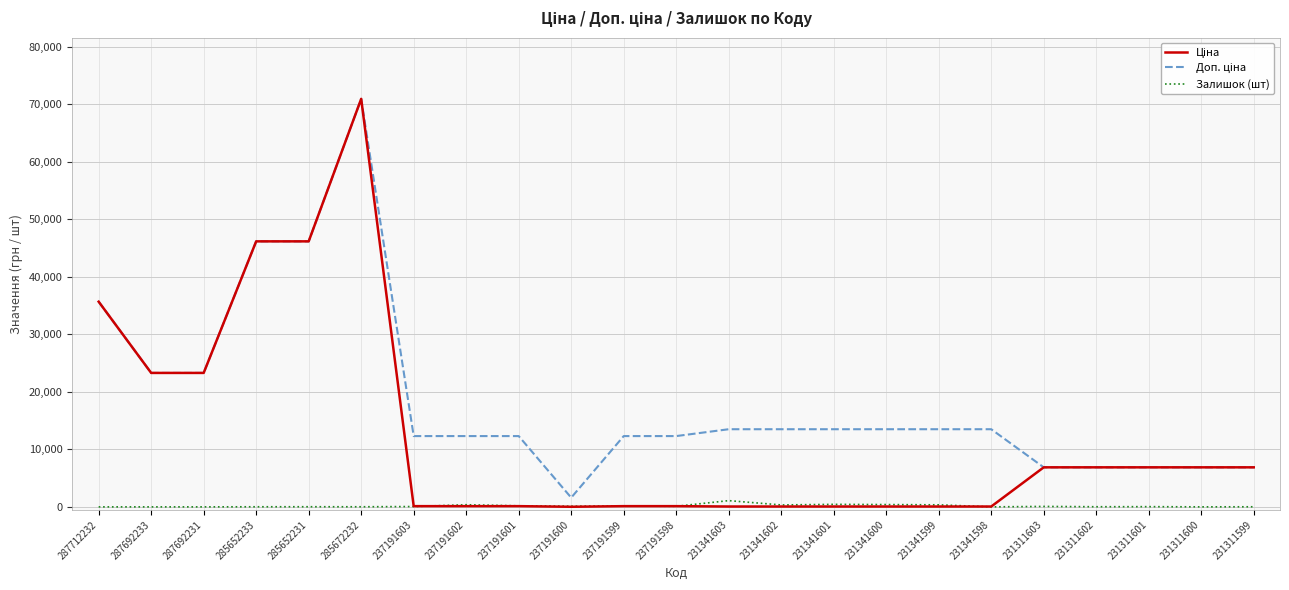

At which category is the sum across all series the highest?

285672232